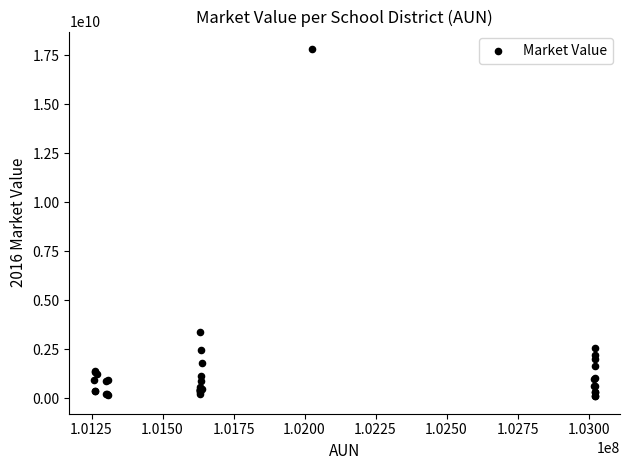

What Y value in the scatter plot is closest to 8963124047?

3373971673